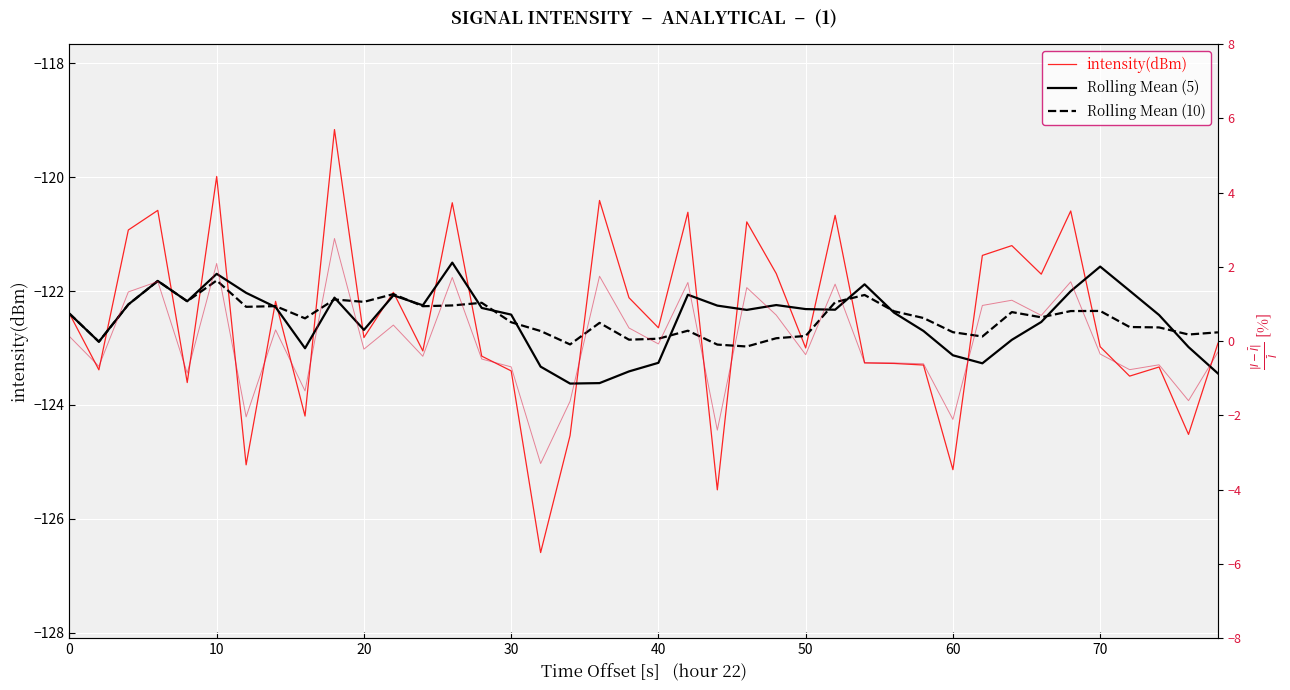

Is the value of intensity(dBm) at 25 greater than the value of Rolling Mean (10) at 39?

No